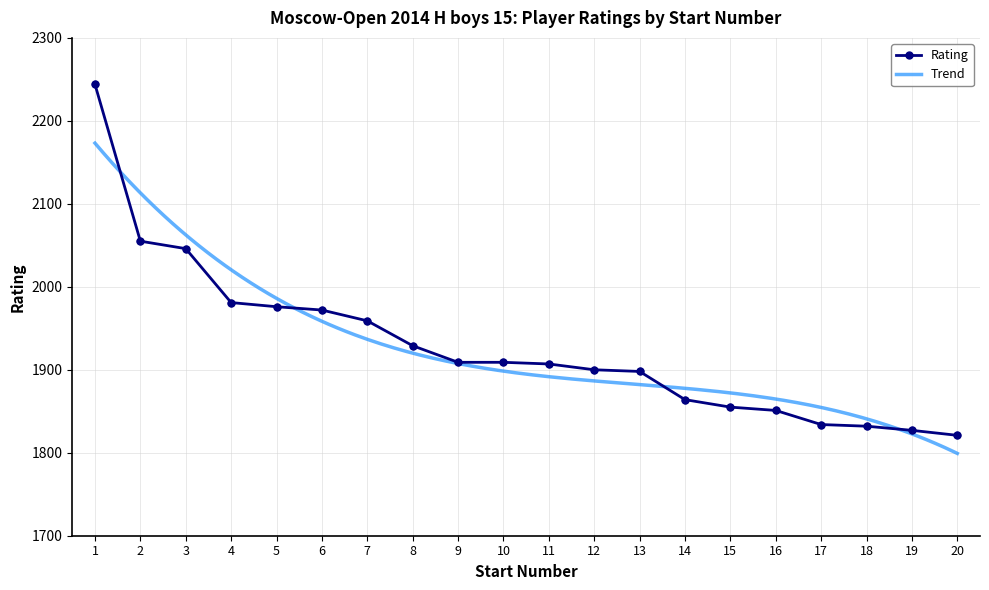

Approximately how many times larger is the value at 13 compared to 6?

1.0